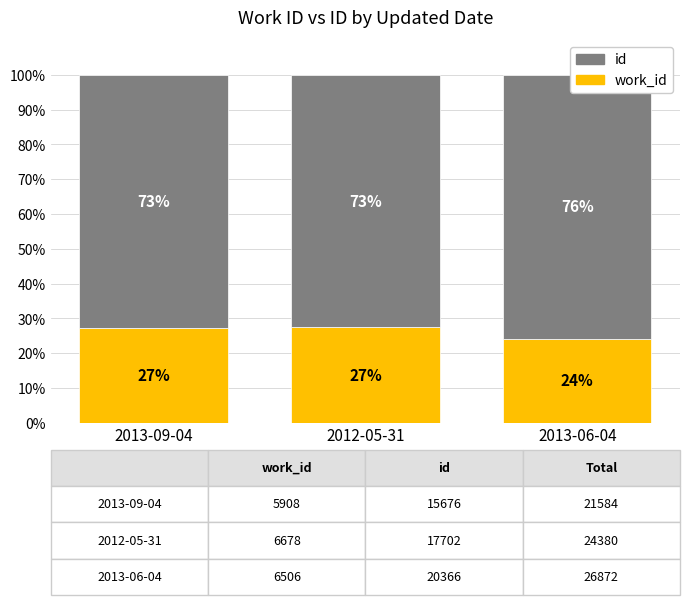

What is the sum of the id values at 2012-05-31 and 2013-06-04?

148.4